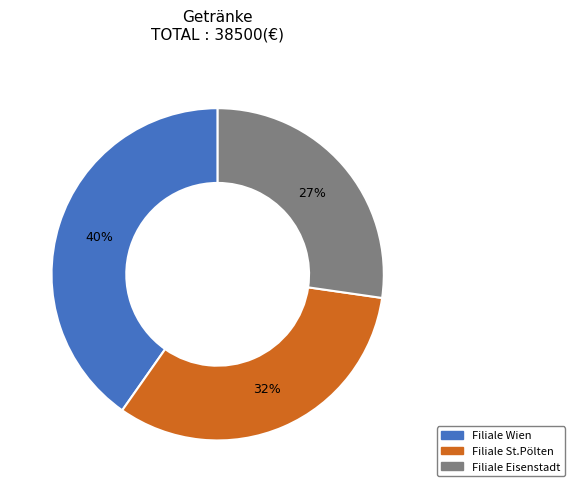

Count the number of slices in the pie.

3